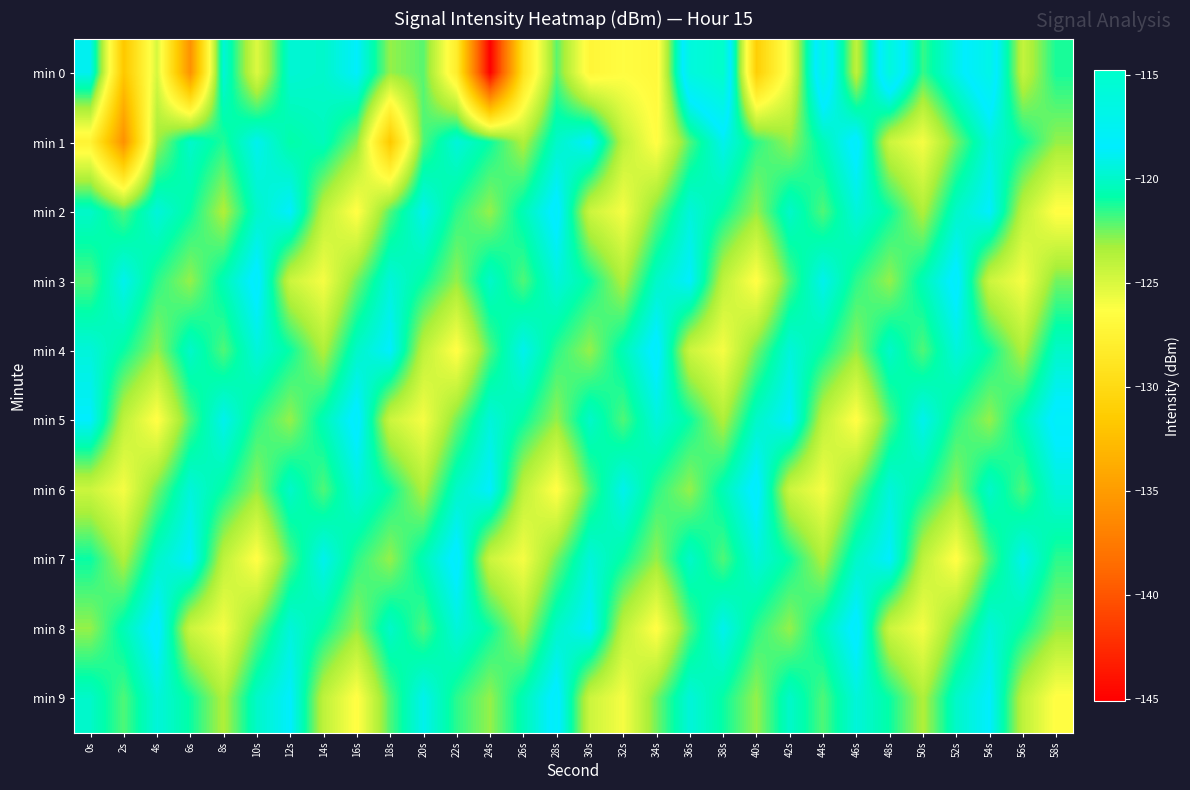

Reading right to left, list all the values displayed in this chart.

min 0: 58s=-121.2	56s=-124.2	54s=-116.8	52s=-119.1	50s=-121.6	48s=-116.0	46s=-124.0	44s=-116.4	42s=-125.7	40s=-131.1	38s=-114.8	36s=-116.1	34s=-127.0	32s=-126.5	30s=-127.2	28s=-122.1	26s=-129.2	24s=-145.1	22s=-128.1	20s=-122.1	18s=-123.0	16s=-118.6	14s=-119.9	12s=-119.7	10s=-125.1	8s=-119.6	6s=-135.8	4s=-124.9	2s=-131.8	0s=-118.9
min 1: 58s=-123.0	56s=-121.0	54s=-119.5	52s=-122.5	50s=-126.0	48s=-124.5	46s=-118.0	44s=-120.5	42s=-123.0	40s=-121.5	38s=-119.0	36s=-122.0	34s=-126.5	32s=-124.0	30s=-118.5	28s=-120.0	26s=-123.5	24s=-121.0	22s=-119.5	20s=-122.0	18s=-131.7	16s=-122.8	14s=-120.4	12s=-120.9	10s=-118.9	8s=-121.3	6s=-120.0	4s=-123.2	2s=-135.9	0s=-127.5
min 2: 58s=-126.5	56s=-124.0	54s=-118.5	52s=-120.0	50s=-123.5	48s=-121.0	46s=-119.5	44s=-122.0	42s=-120.0	40s=-123.0	38s=-121.0	36s=-119.5	34s=-122.5	32s=-126.0	30s=-124.5	28s=-118.0	26s=-120.5	24s=-123.0	22s=-121.5	20s=-119.0	18s=-122.0	16s=-126.5	14s=-124.0	12s=-118.5	10s=-120.0	8s=-123.5	6s=-121.0	4s=-119.5	2s=-122.0	0s=-120.0
min 3: 58s=-122.5	56s=-126.0	54s=-124.5	52s=-118.0	50s=-120.5	48s=-123.0	46s=-121.5	44s=-119.0	42s=-122.0	40s=-126.5	38s=-124.0	36s=-118.5	34s=-120.0	32s=-123.5	30s=-121.0	28s=-119.5	26s=-122.0	24s=-120.0	22s=-123.0	20s=-121.0	18s=-119.5	16s=-122.5	14s=-126.0	12s=-124.5	10s=-118.0	8s=-120.5	6s=-123.0	4s=-121.5	2s=-119.0	0s=-122.0
min 4: 58s=-120.0	56s=-123.5	54s=-121.0	52s=-119.5	50s=-122.0	48s=-120.0	46s=-123.0	44s=-121.0	42s=-119.5	40s=-122.5	38s=-126.0	36s=-124.5	34s=-118.0	32s=-120.5	30s=-123.0	28s=-121.5	26s=-119.0	24s=-122.0	22s=-126.5	20s=-124.0	18s=-118.5	16s=-120.0	14s=-123.5	12s=-121.0	10s=-119.5	8s=-122.0	6s=-120.0	4s=-123.0	2s=-121.0	0s=-119.5
min 5: 58s=-118.0	56s=-120.5	54s=-123.0	52s=-121.5	50s=-119.0	48s=-122.0	46s=-126.5	44s=-124.0	42s=-118.5	40s=-120.0	38s=-123.5	36s=-121.0	34s=-119.5	32s=-122.0	30s=-120.0	28s=-123.0	26s=-121.0	24s=-119.5	22s=-122.5	20s=-126.0	18s=-124.5	16s=-118.0	14s=-120.5	12s=-123.0	10s=-121.5	8s=-119.0	6s=-122.0	4s=-126.5	2s=-124.0	0s=-118.5
min 6: 58s=-119.5	56s=-122.0	54s=-120.0	52s=-123.0	50s=-121.0	48s=-119.5	46s=-122.5	44s=-126.0	42s=-124.5	40s=-118.0	38s=-120.5	36s=-123.0	34s=-121.5	32s=-119.0	30s=-122.0	28s=-126.5	26s=-124.0	24s=-118.5	22s=-120.0	20s=-123.5	18s=-121.0	16s=-119.5	14s=-122.0	12s=-120.0	10s=-123.0	8s=-121.0	6s=-119.5	4s=-122.5	2s=-126.0	0s=-124.5
min 7: 58s=-121.5	56s=-119.0	54s=-122.0	52s=-126.5	50s=-124.0	48s=-118.5	46s=-120.0	44s=-123.5	42s=-121.0	40s=-119.5	38s=-122.0	36s=-120.0	34s=-123.0	32s=-121.0	30s=-119.5	28s=-122.5	26s=-126.0	24s=-124.5	22s=-118.0	20s=-120.5	18s=-123.0	16s=-121.5	14s=-119.0	12s=-122.0	10s=-126.5	8s=-124.0	6s=-118.5	4s=-120.0	2s=-123.5	0s=-121.0
min 8: 58s=-123.0	56s=-121.0	54s=-119.5	52s=-122.5	50s=-126.0	48s=-124.5	46s=-118.0	44s=-120.5	42s=-123.0	40s=-121.5	38s=-119.0	36s=-122.0	34s=-126.5	32s=-124.0	30s=-118.5	28s=-120.0	26s=-123.5	24s=-121.0	22s=-119.5	20s=-122.0	18s=-120.0	16s=-123.0	14s=-121.0	12s=-119.5	10s=-122.5	8s=-126.0	6s=-124.5	4s=-118.0	2s=-120.5	0s=-123.0
min 9: 58s=-126.5	56s=-124.0	54s=-118.5	52s=-120.0	50s=-123.5	48s=-121.0	46s=-119.5	44s=-122.0	42s=-120.0	40s=-123.0	38s=-121.0	36s=-119.5	34s=-122.5	32s=-126.0	30s=-124.5	28s=-118.0	26s=-120.5	24s=-123.0	22s=-121.5	20s=-119.0	18s=-122.0	16s=-126.5	14s=-124.0	12s=-118.5	10s=-120.0	8s=-123.5	6s=-121.0	4s=-119.5	2s=-122.0	0s=-120.0